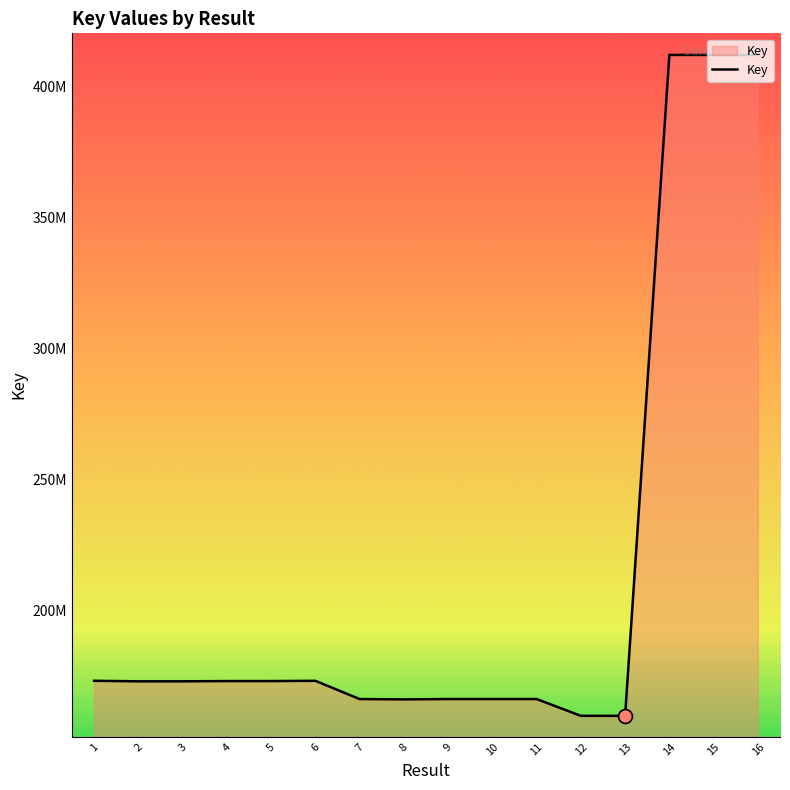

What is the greatest value displayed?

411890611